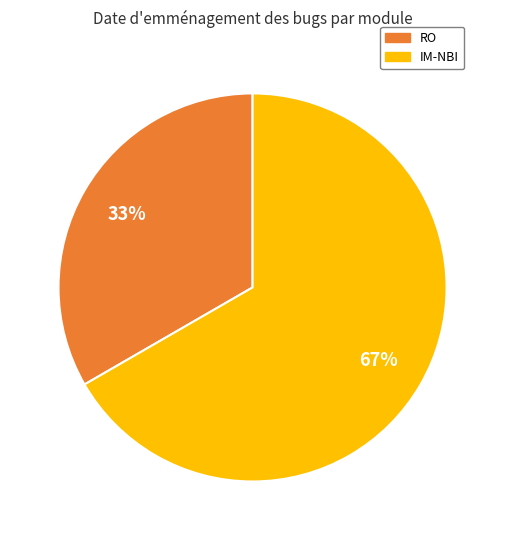

To the nearest percent, what is the average slice percentage?

50%